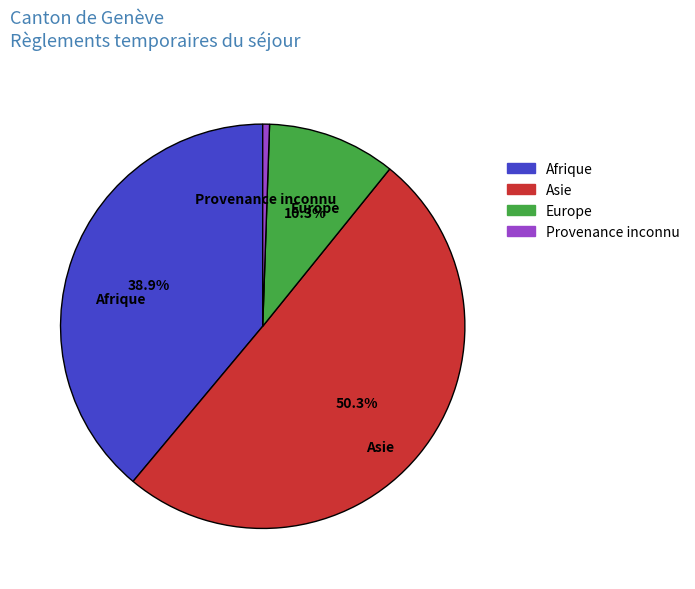

To the nearest percent, what is the difference between the largest and smallest slice percentages?

50%